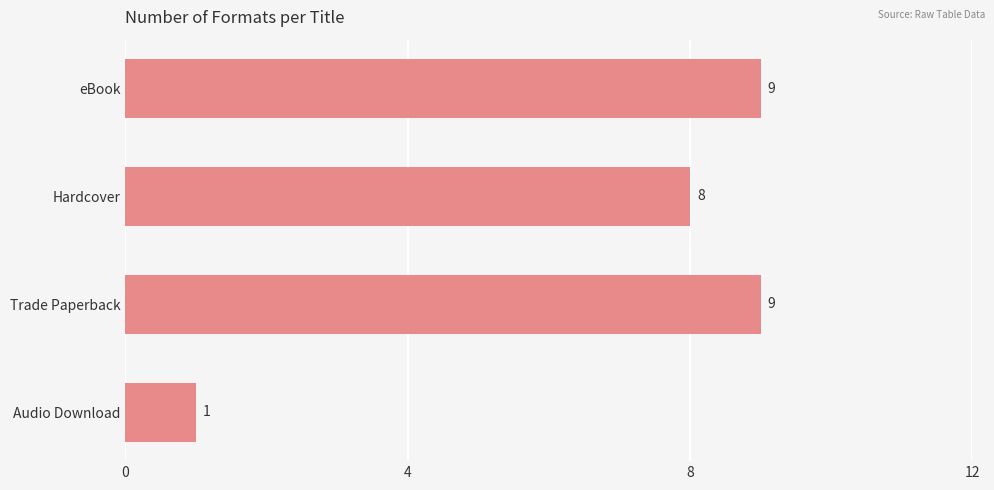

Reading bottom to top, list all the values displayed in this chart.

Audio Download=1	Trade Paperback=9	Hardcover=8	eBook=9